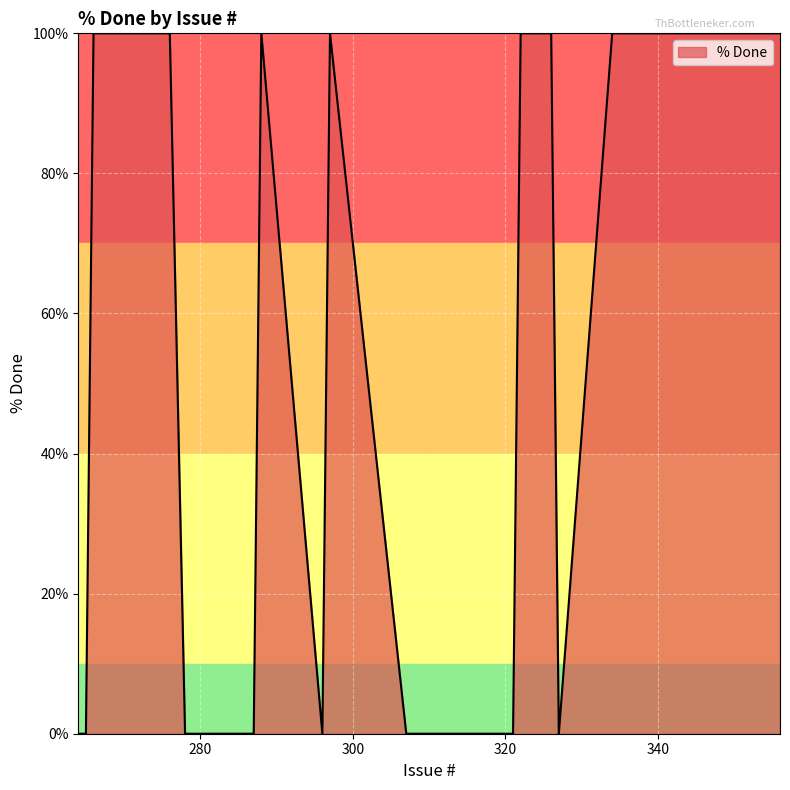

What is the greatest value displayed?

100